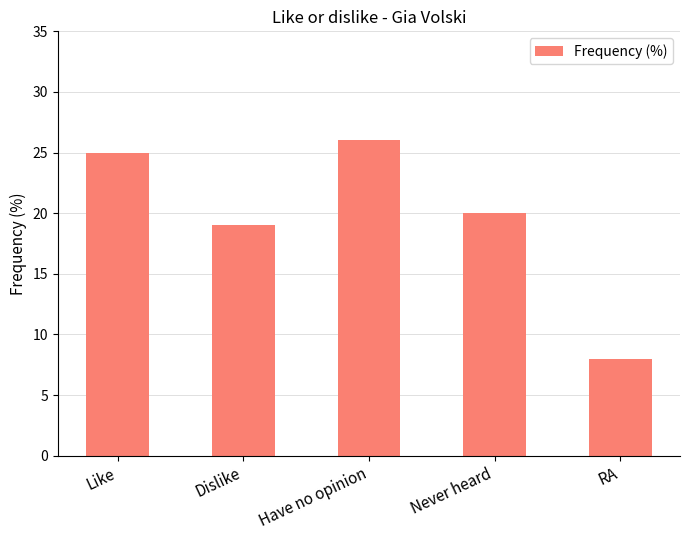

Approximately how many times larger is the value at Never heard compared to Dislike?

1.1